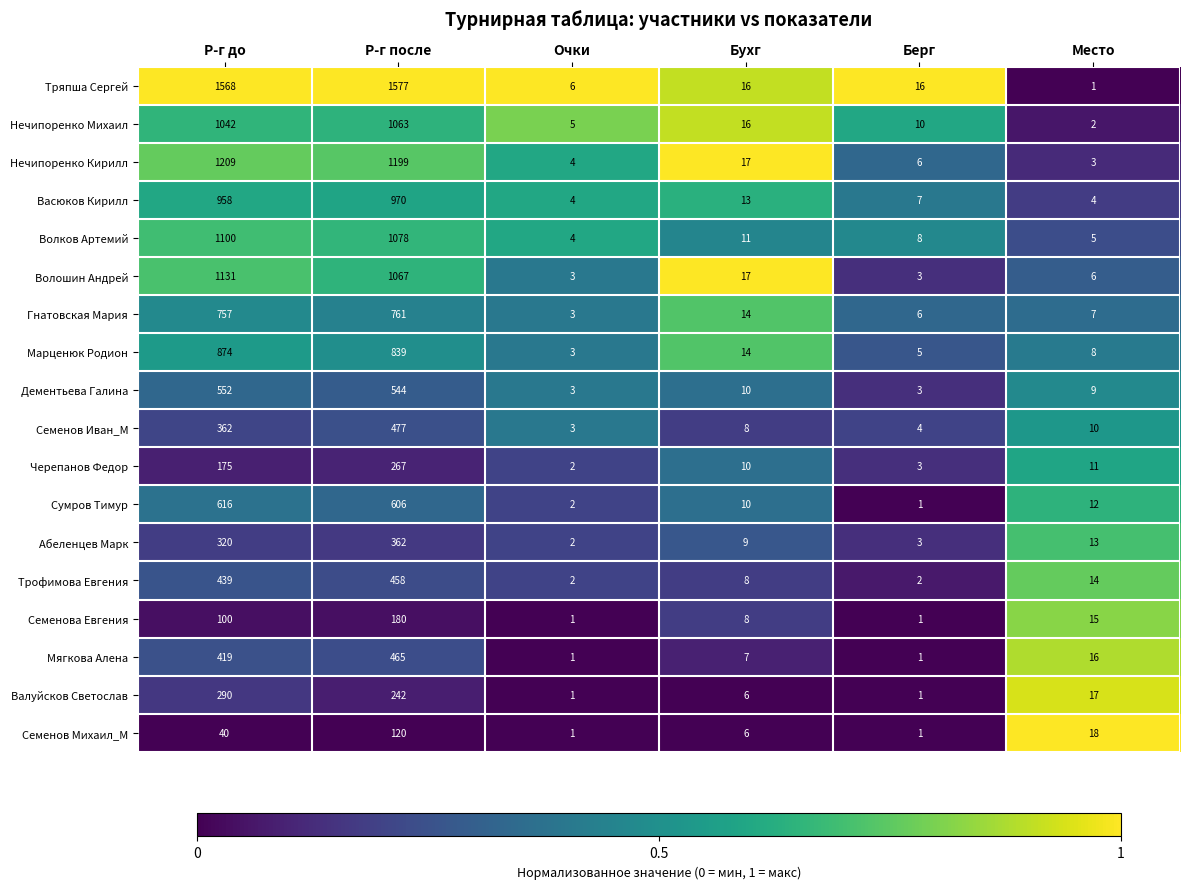

Rank the series by their maximum value, from lowest to highest.

Семенов Михаил_М, Семенова Евгения, Черепанов Федор, Валуйсков Светослав, Абеленцев Марк, Трофимова Евгения, Мягкова Алена, Семенов Иван_М, Дементьева Галина, Сумров Тимур, Гнатовская Мария, Марценюк Родион, Васюков Кирилл, Нечипоренко Михаил, Волков Артемий, Волошин Андрей, Нечипоренко Кирилл, Тряпша Сергей